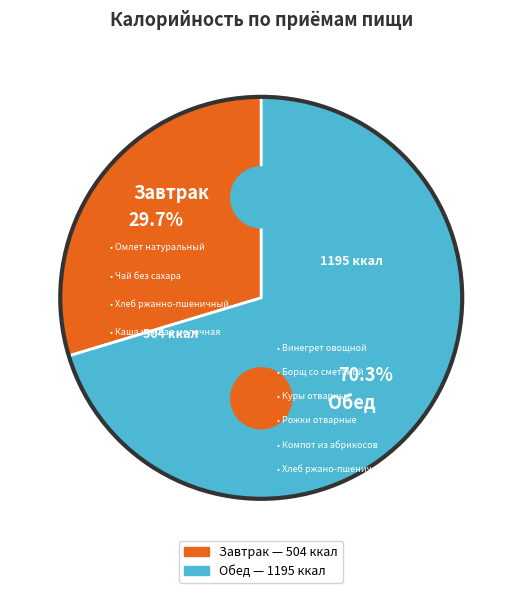

How many segments does this pie chart have?

2